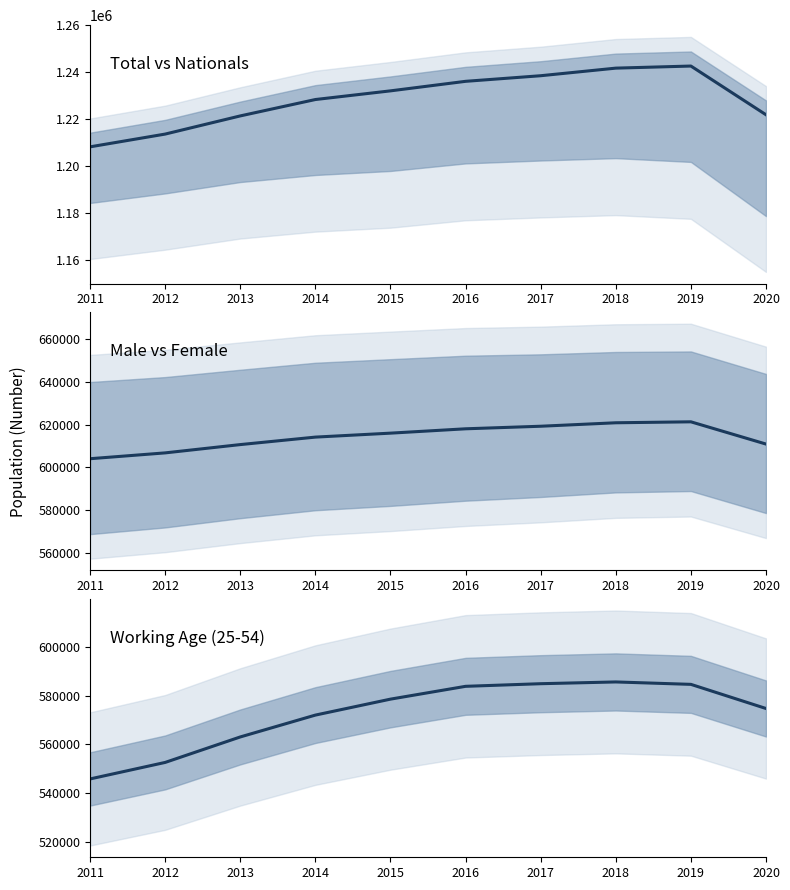

What is the difference between the Working Age (25-54) values at 2016 and 2011?

37966.0